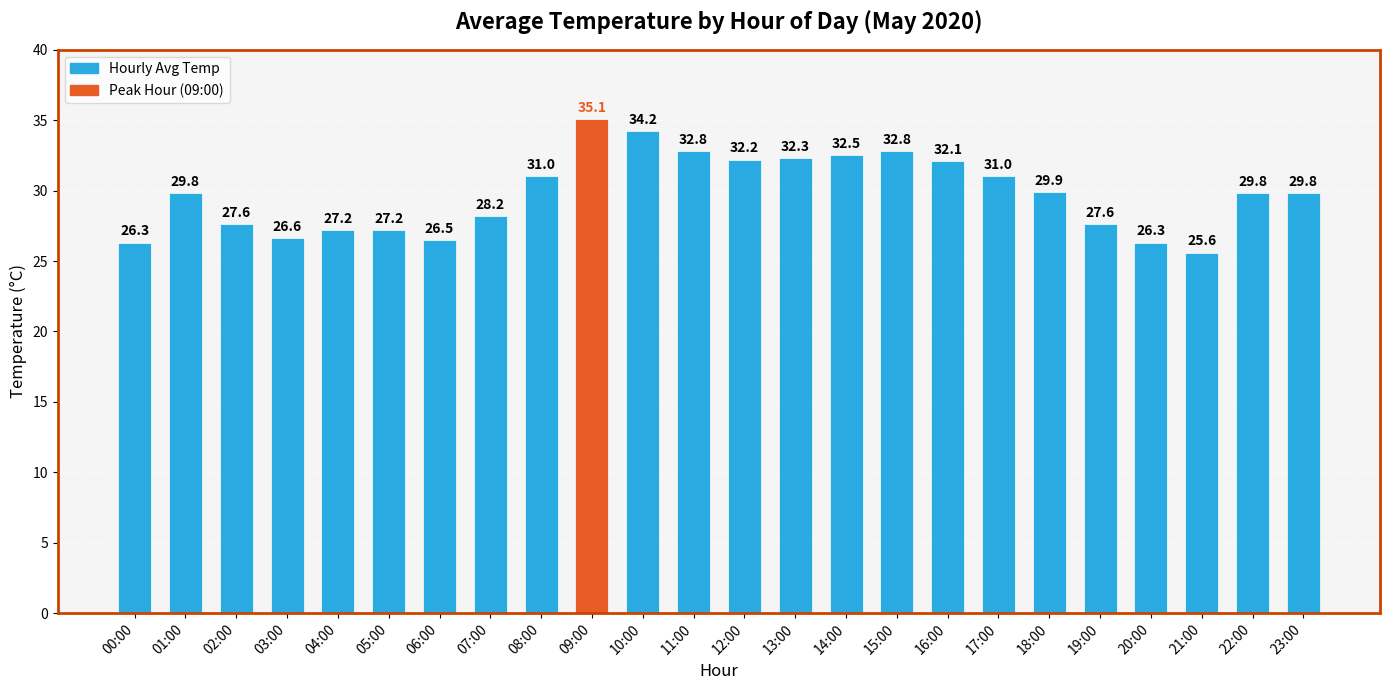

What is the ratio of the value at 10:00 to the value at 03:00?

1.3